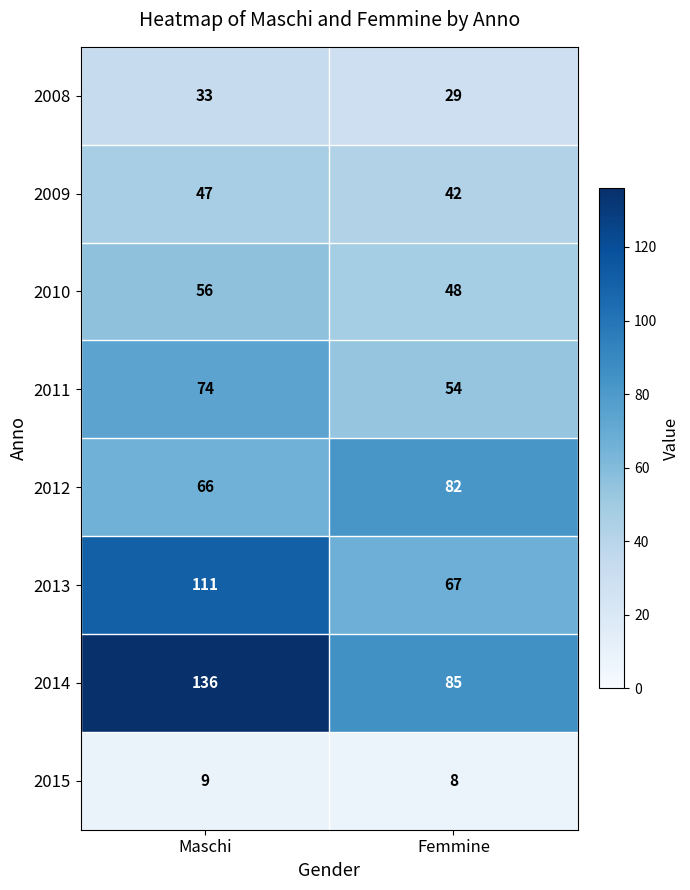

Which series has the widest spread of values?

2014